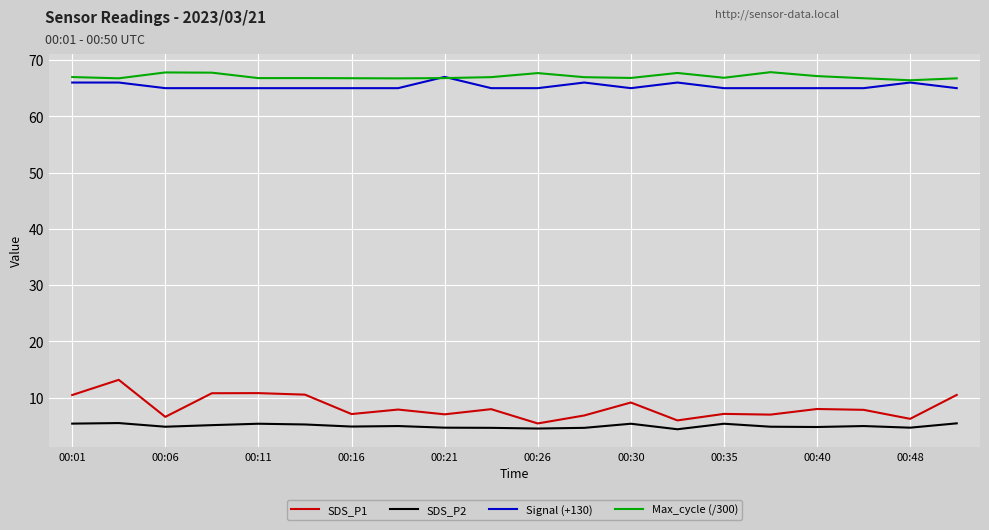

What is the maximum value shown in the chart?

67.8